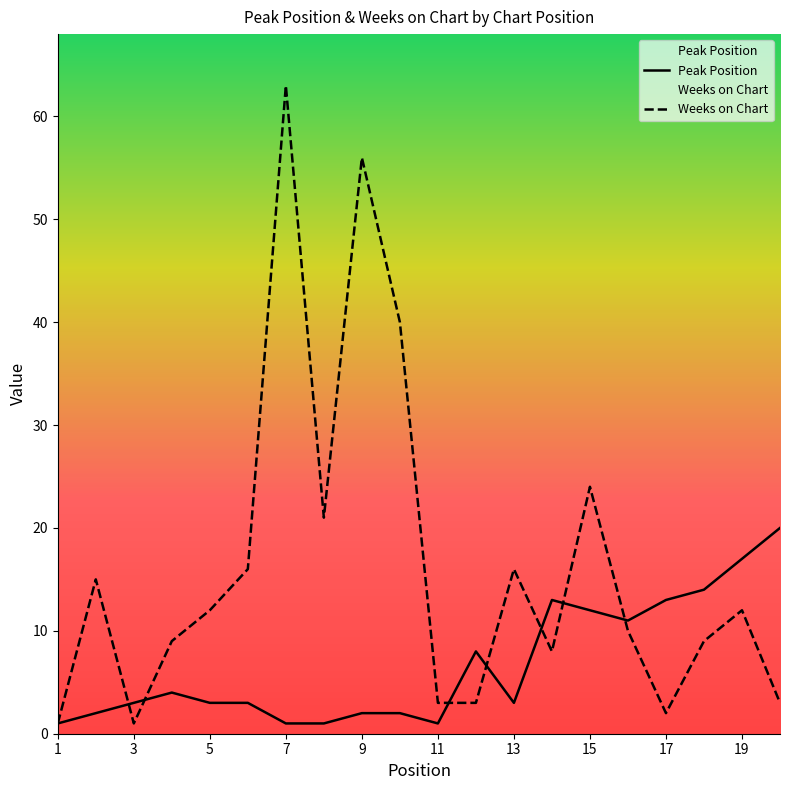

True or false: Peak Position has a value of 5 at 3.

False